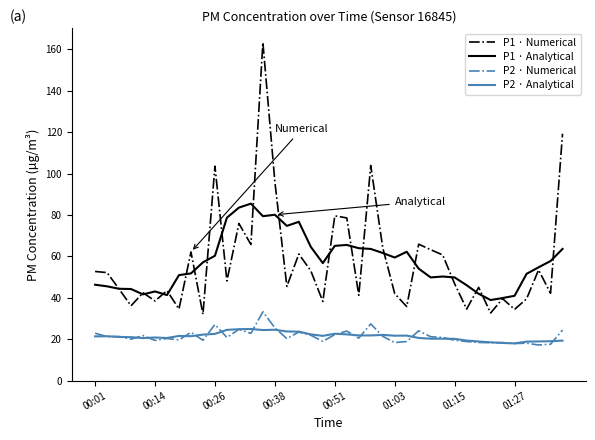

List the series in order of their peak value, lowest first.

P2 · Analytical, P2 · Numerical, P1 · Analytical, P1 · Numerical